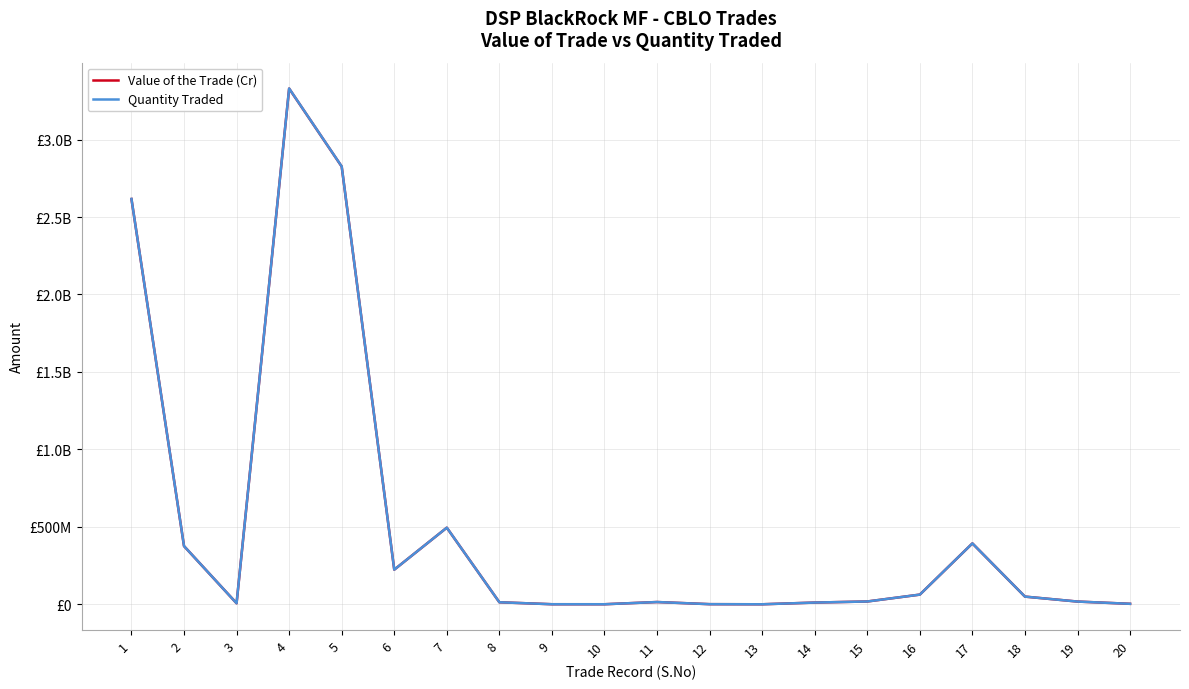

Rank the series by their maximum value, from highest to lowest.

Quantity Traded, Value of the Trade (Cr)